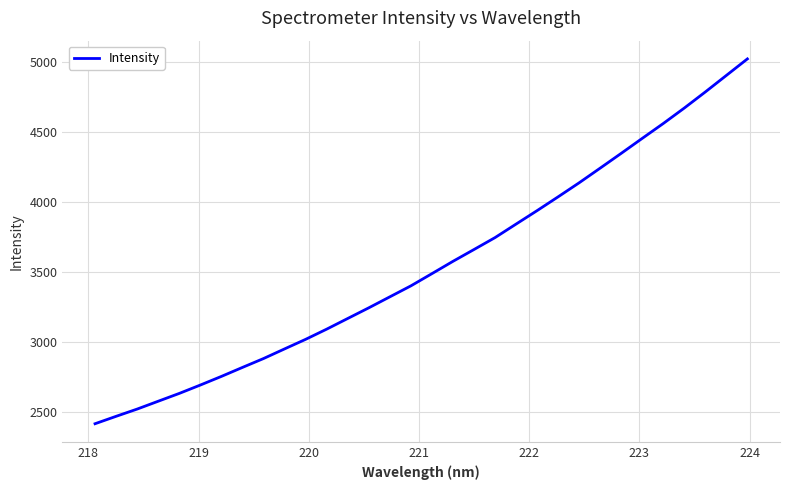

What is the minimum value shown in the chart?

2417.5